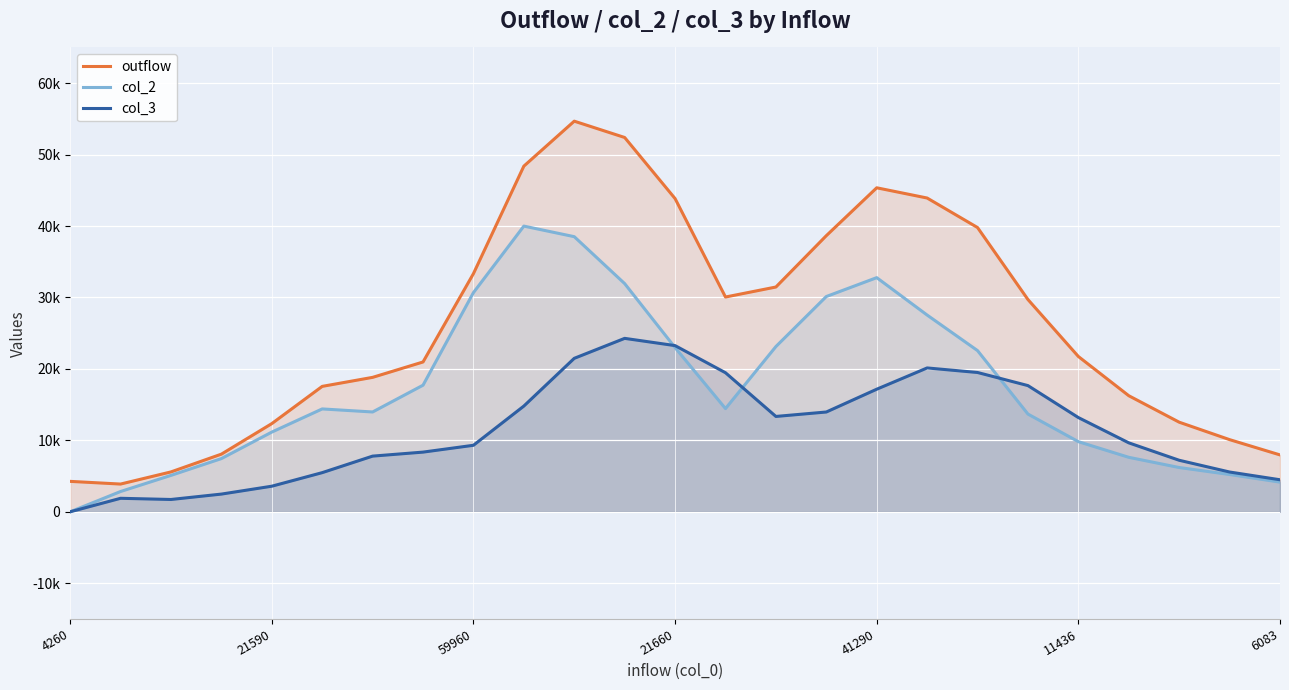

True or false: outflow and col_3 intersect in this chart.

False